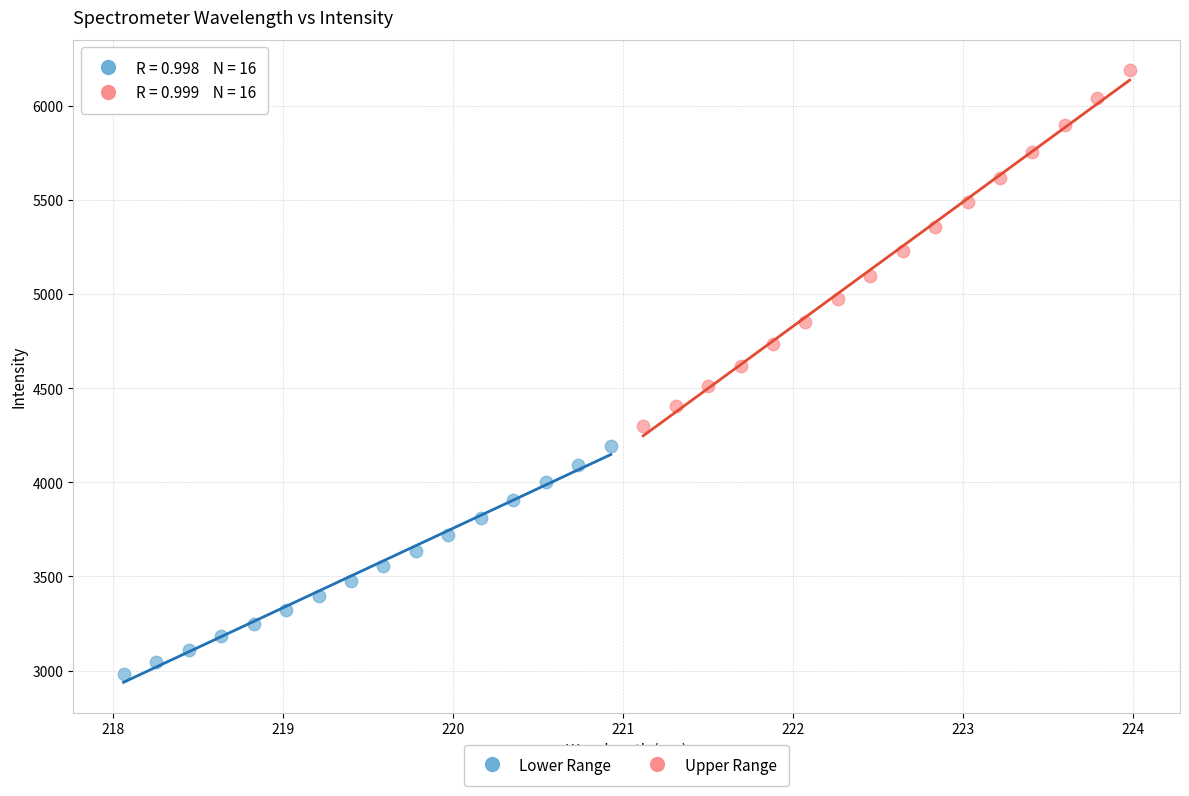

What are all the series names shown in the legend?

Lower Range, Upper Range